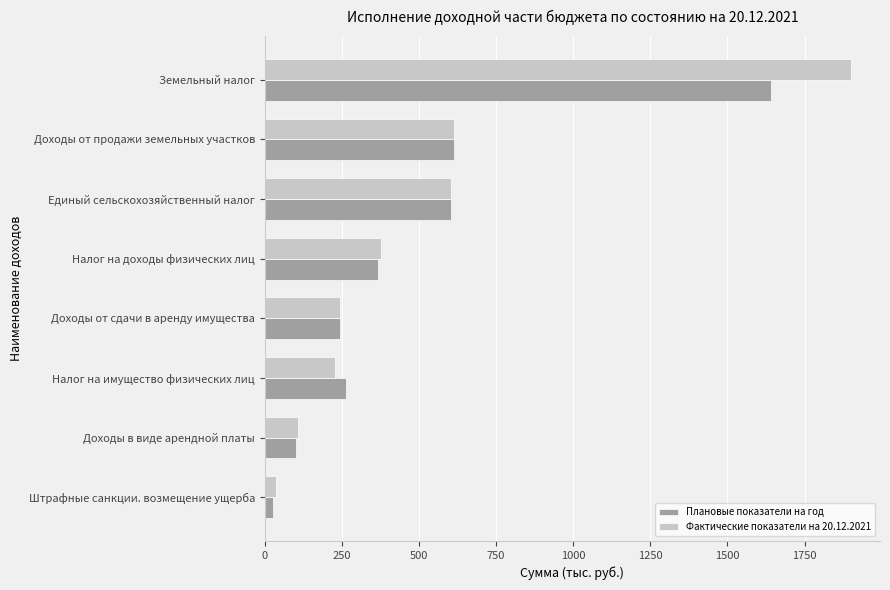

Is it true that Фактические показатели на 20.12.2021 equals 228.7 at Налог на имущество физических лиц?

True